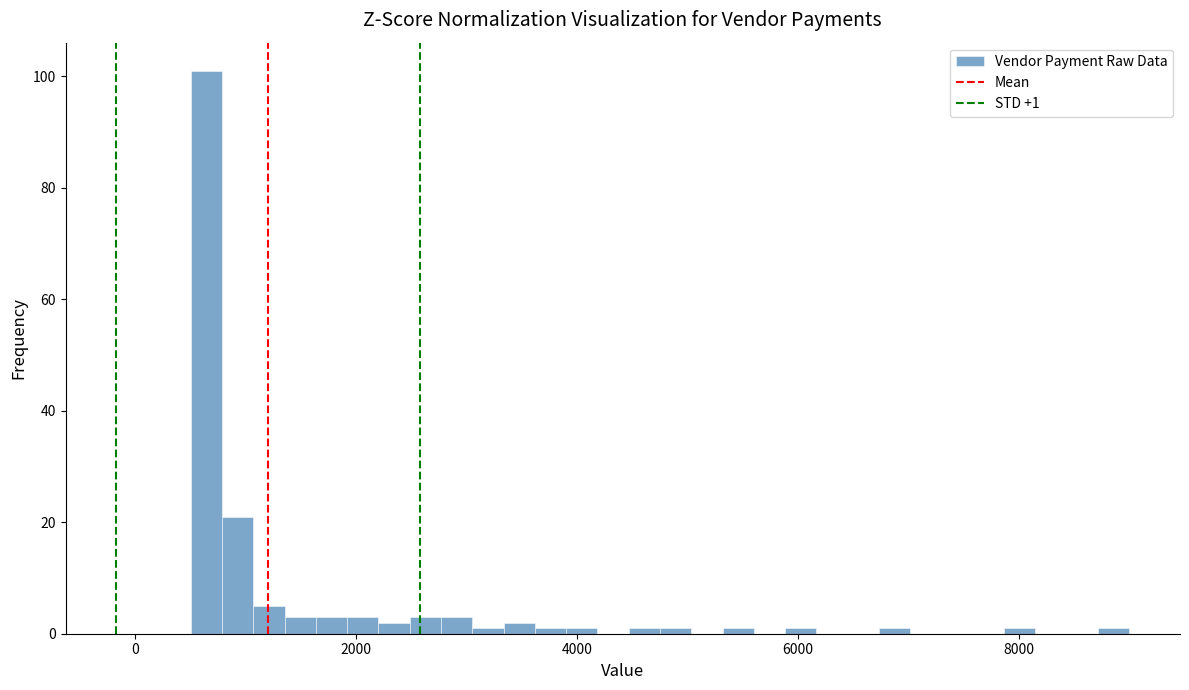

Read against the x-axis, roughly where is the centre of the tallest bar?

600